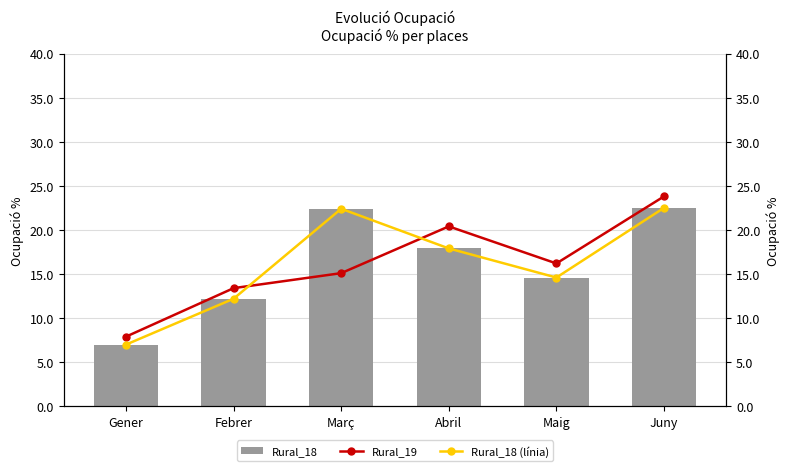

How many categories are shown in the chart?

6